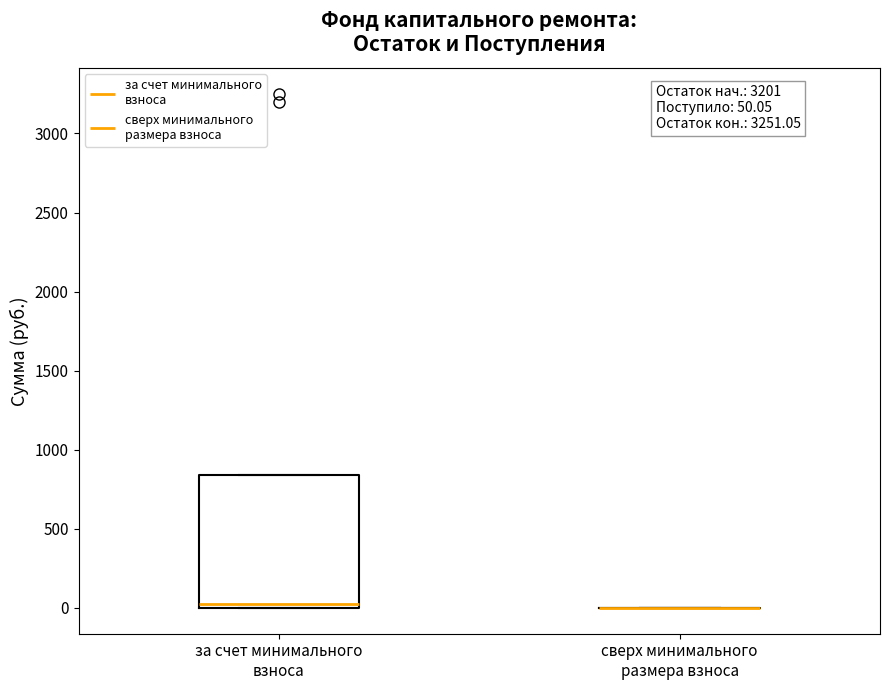

Comparing the boxes themselves (not the whiskers), which one is the tallest?

за счет минимального взноса